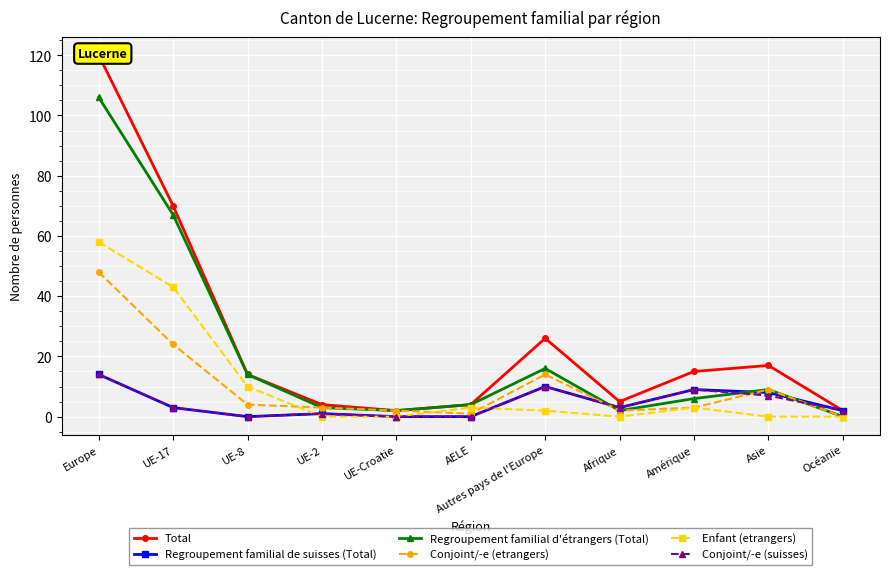

Reading left to right, list all the values displayed in this chart.

Total: 120	70	14	4	2	4	26	5	15	17	2
Regroupement familial de suisses (Total): 14	3	0	1	0	0	10	3	9	8	2
Regroupement familial d'étrangers (Total): 106	67	14	3	2	4	16	2	6	9	0
Conjoint/-e (etrangers): 48	24	4	3	2	1	14	2	3	9	0
Enfant (etrangers): 58	43	10	0	0	3	2	0	3	0	0
Conjoint/-e (suisses): 14	3	0	1	0	0	10	3	9	7	2